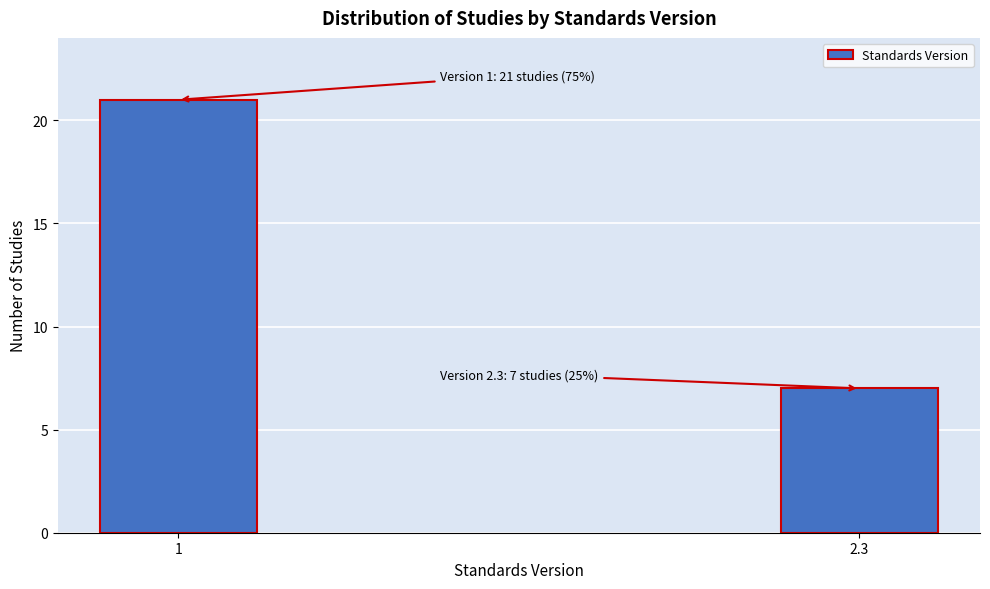

Reading right to left, extract all data points from this chart.

7	21